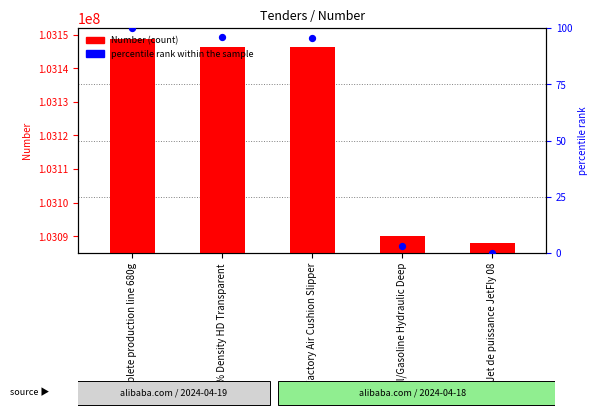

Which series reaches the maximum Y coordinate?

Number (count)